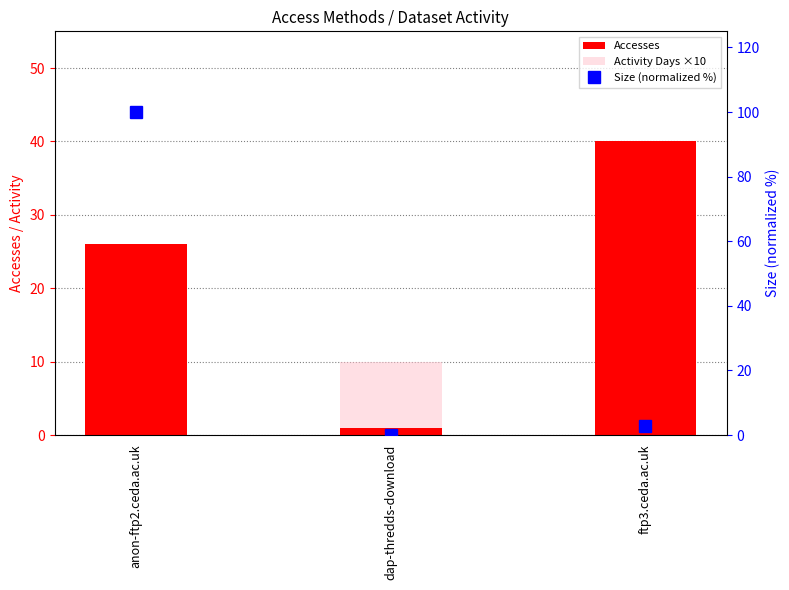

What is the lowest value of the Activity Days ×10 series?

10.0